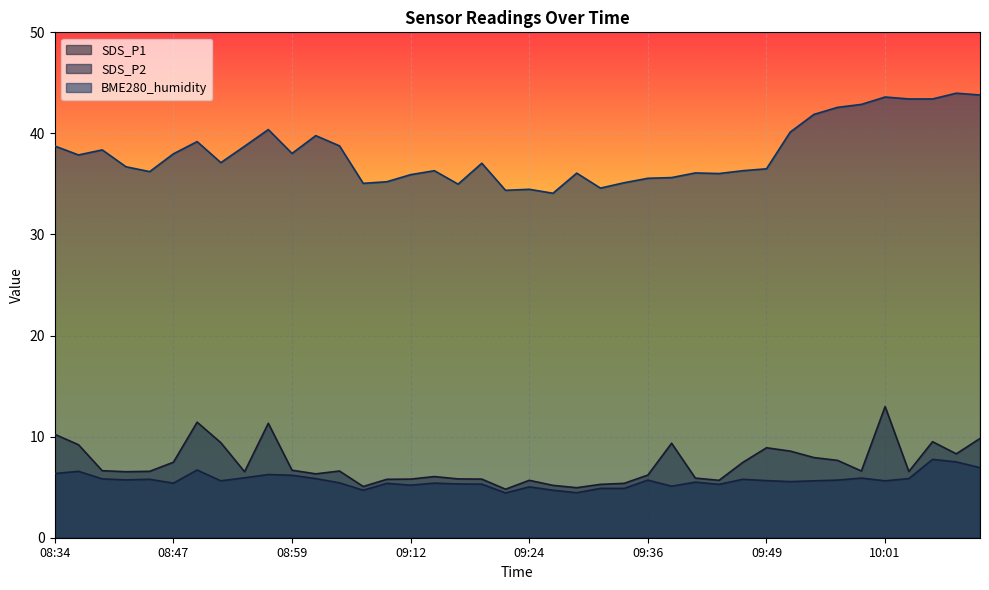

Reading right to left, transcribe all the data shown in this chart.

SDS_P1: 9.8	8.3	9.5	6.5	13.0	6.6	7.7	7.9	8.6	8.9	7.5	5.7	5.9	9.3	6.2	5.4	5.3	5.0	5.2	5.7	4.8	5.8	5.8	6.0	5.8	5.8	5.1	6.6	6.3	6.7	11.3	6.5	9.4	11.4	7.5	6.6	6.5	6.6	9.2	10.2
SDS_P2: 6.9	7.5	7.8	5.8	5.6	5.9	5.7	5.6	5.5	5.7	5.8	5.3	5.5	5.1	5.7	4.9	4.9	4.5	4.7	5.0	4.4	5.3	5.3	5.4	5.2	5.4	4.7	5.4	5.8	6.2	6.2	5.9	5.6	6.7	5.4	5.8	5.7	5.8	6.6	6.3
BME280_humidity: 43.8	44.0	43.4	43.4	43.6	42.9	42.6	41.9	40.1	36.5	36.3	36.0	36.1	35.6	35.6	35.1	34.6	36.1	34.1	34.5	34.4	37.0	35.0	36.3	35.9	35.2	35.1	38.8	39.8	38.0	40.4	38.7	37.1	39.2	38.0	36.2	36.7	38.4	37.9	38.8